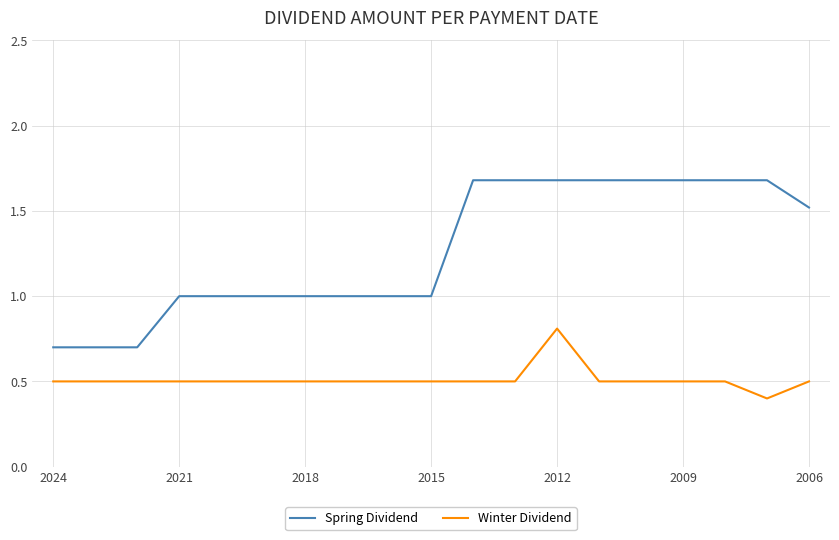

How many series are shown in this chart?

2